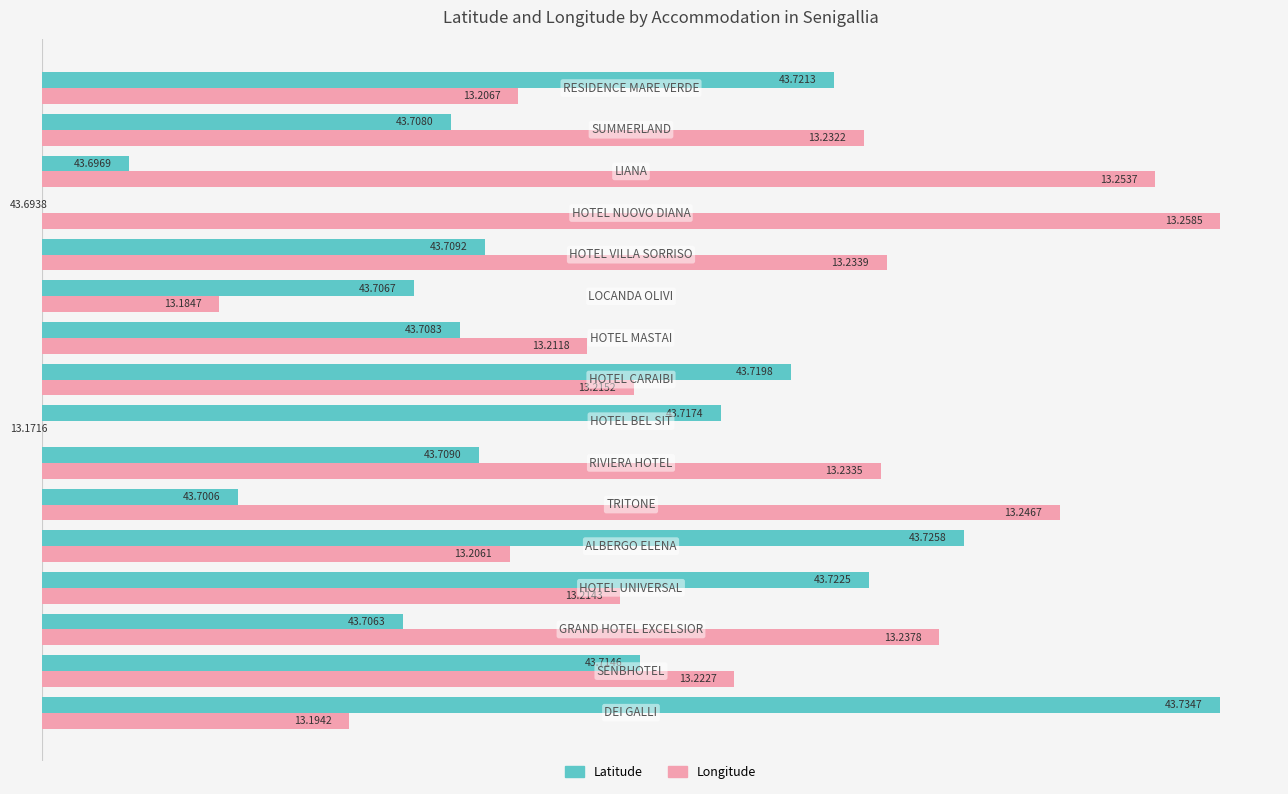

What are all the series names shown in the legend?

Latitude, Longitude